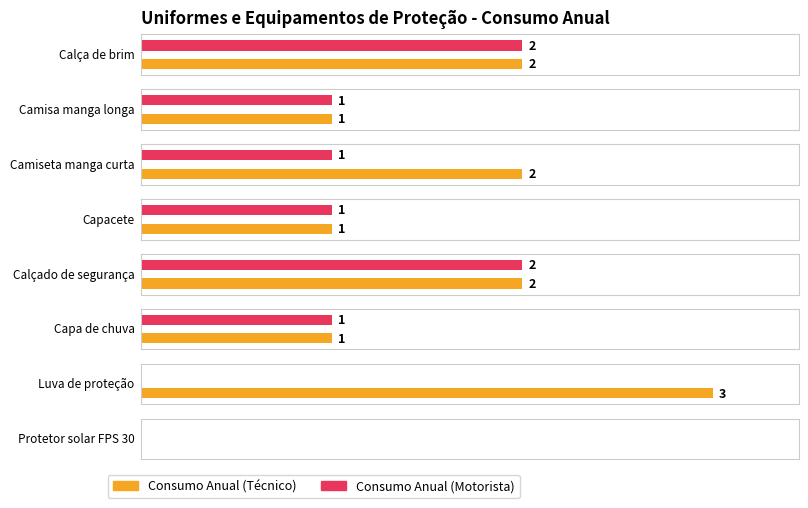

Where does the Consumo Anual (Técnico) series first go above 2?

Luva de proteção